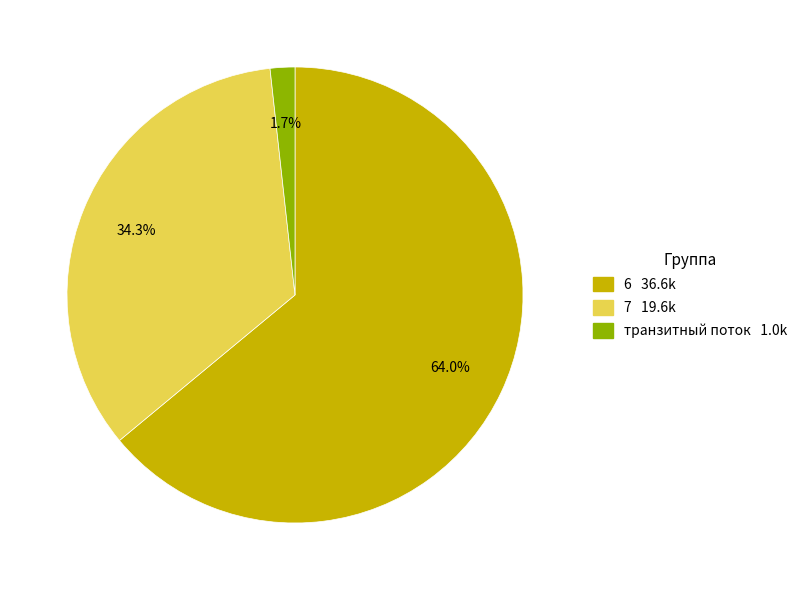

Does any single category account for the majority?

Yes